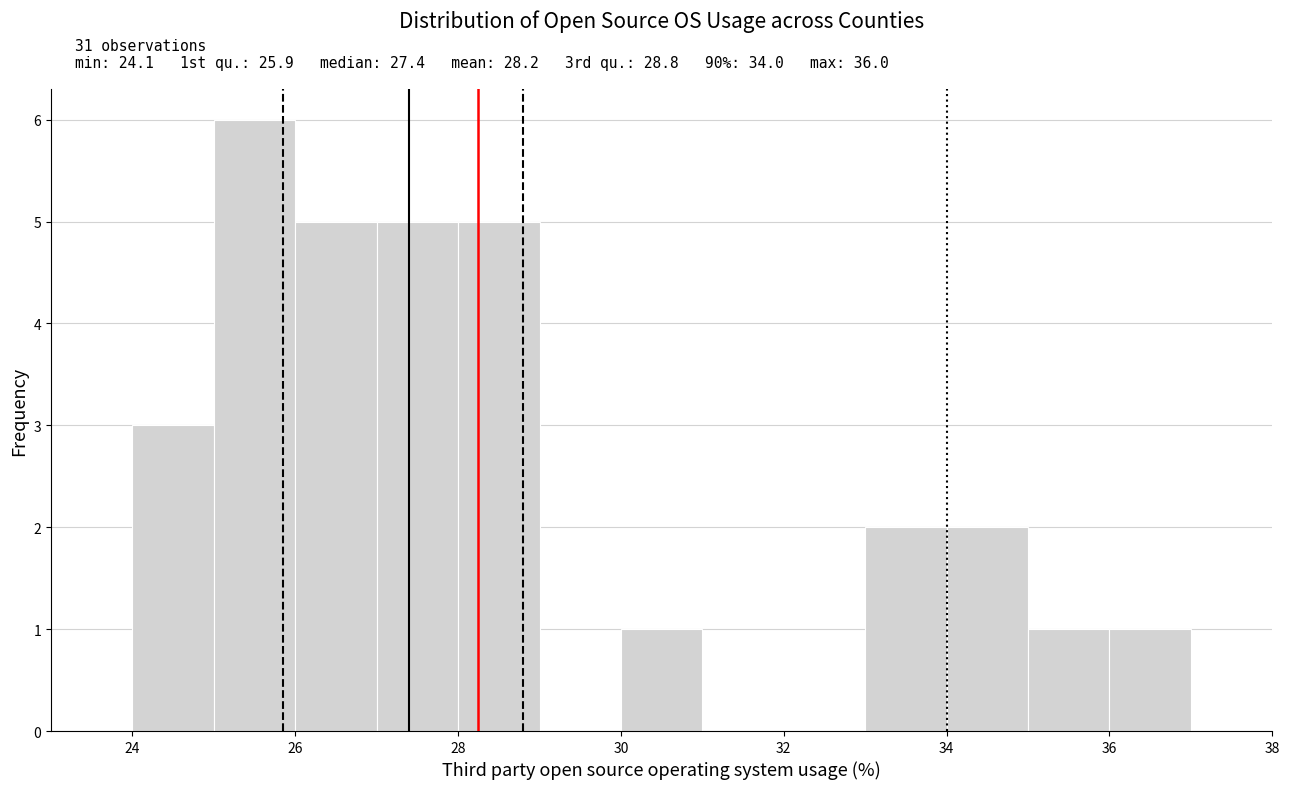

Over which range of the x-axis is the bar tallest?

25 to 26